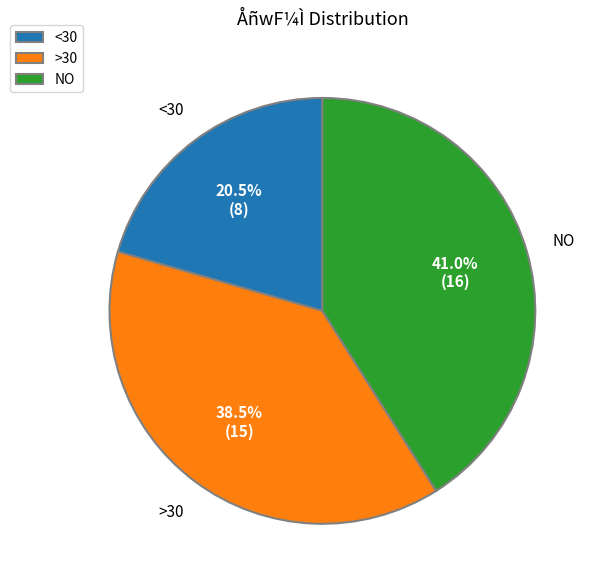

What is the total percentage of >30 and <30?

59.0%